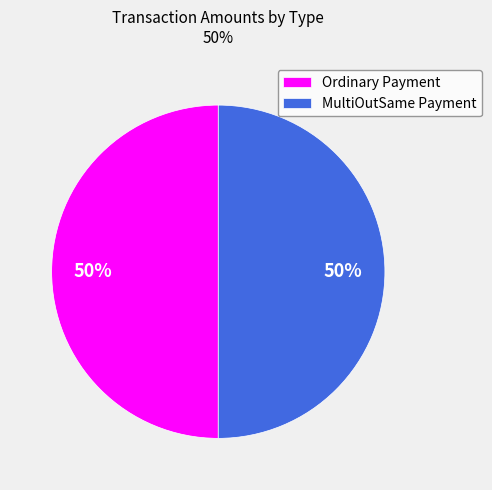

To the nearest percent, what is the combined percentage of Ordinary Payment and MultiOutSame Payment?

100%